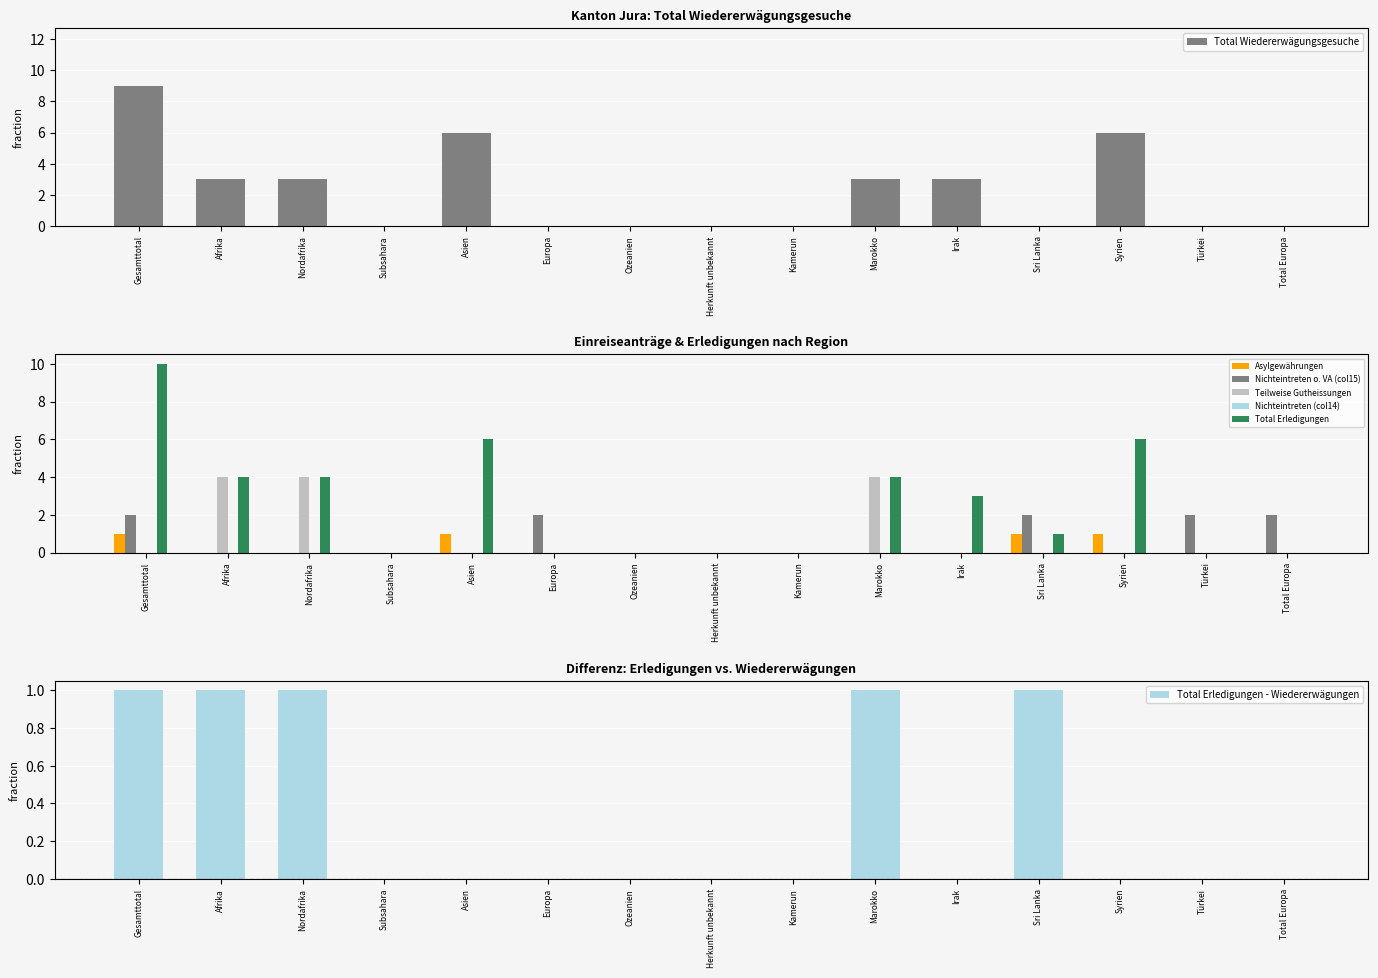

True or false: Teilweise Gutheissungen has a value of -1 at Sri Lanka.

False